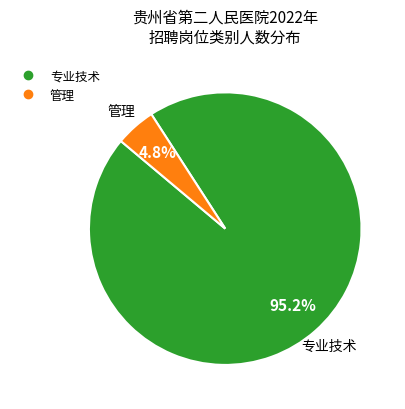

Is there any slice that represents more than half of the pie?

Yes